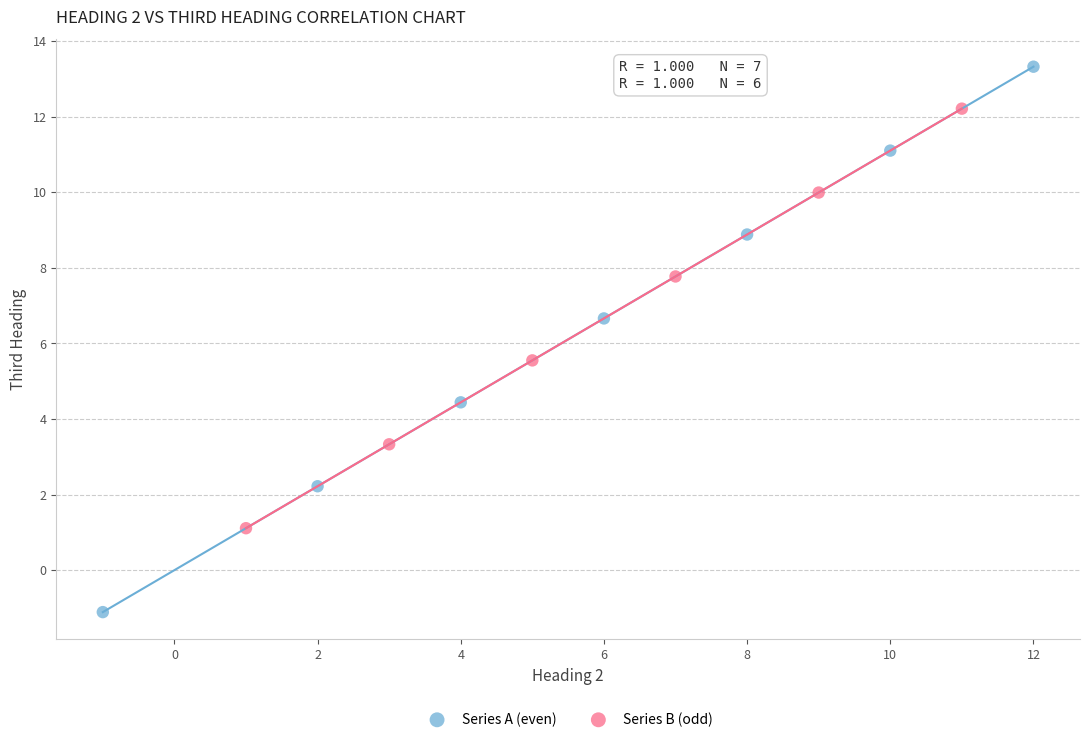

Which series has the largest Y range (max minus min)?

Series A (even)